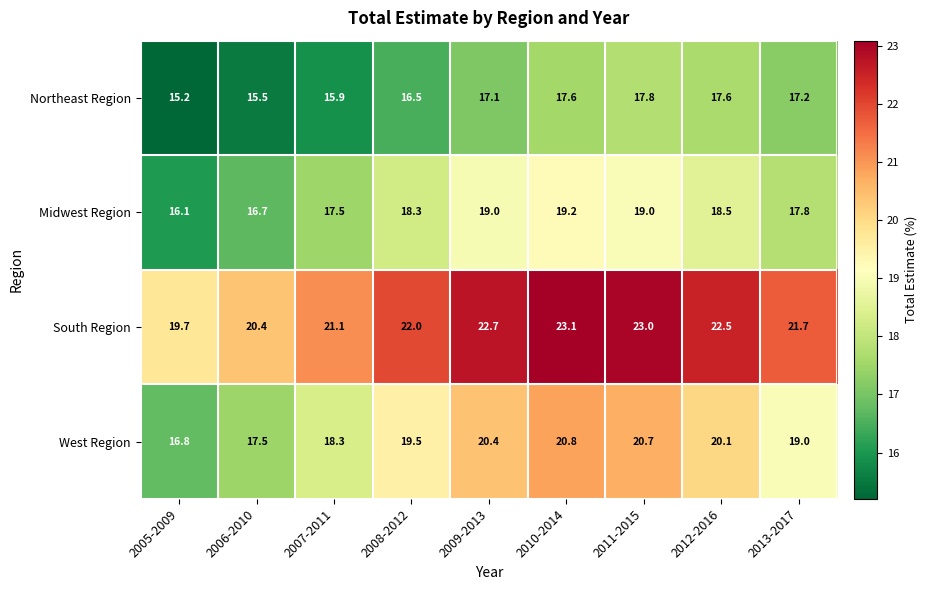

What is the difference between the Northeast Region values at 2007-2011 and 2008-2012?

0.6